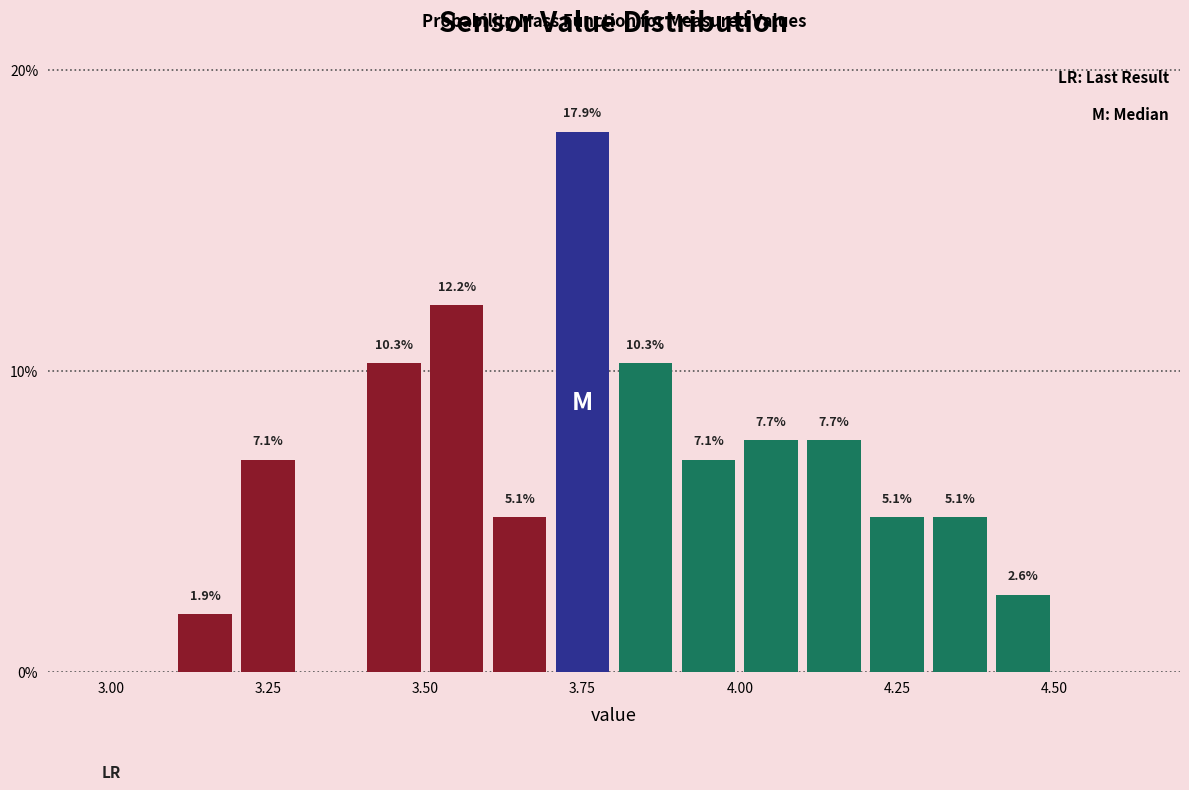

Around what value on the x-axis is the tallest bar? Give the approximate position of its centre, as read against the axis.

3.75